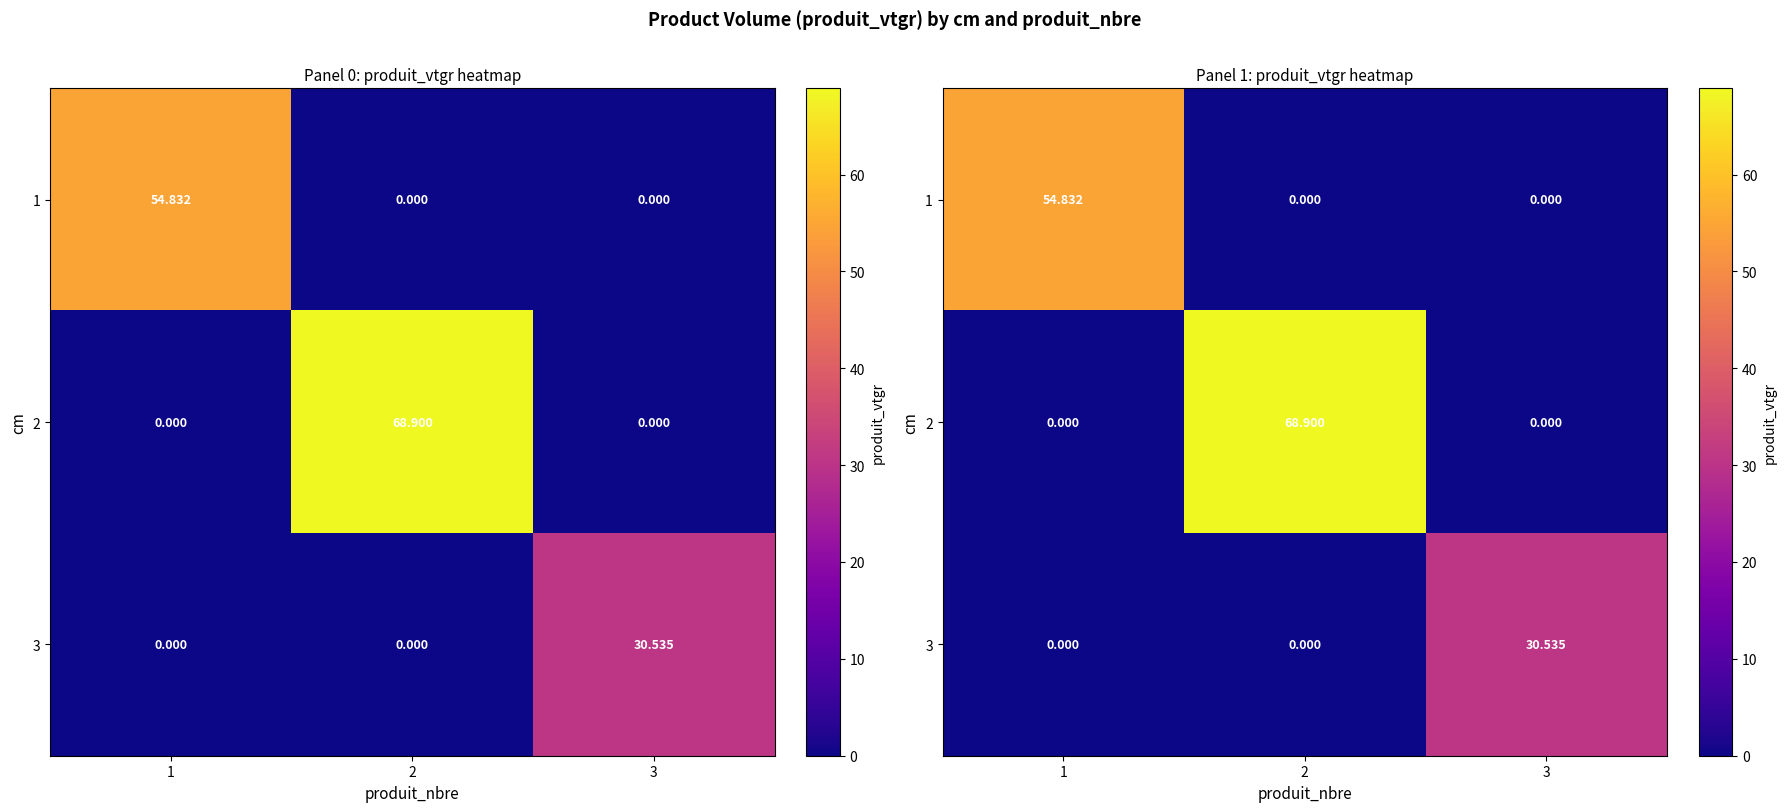

True or false: 3 has a value of -18.6 at 2.

False